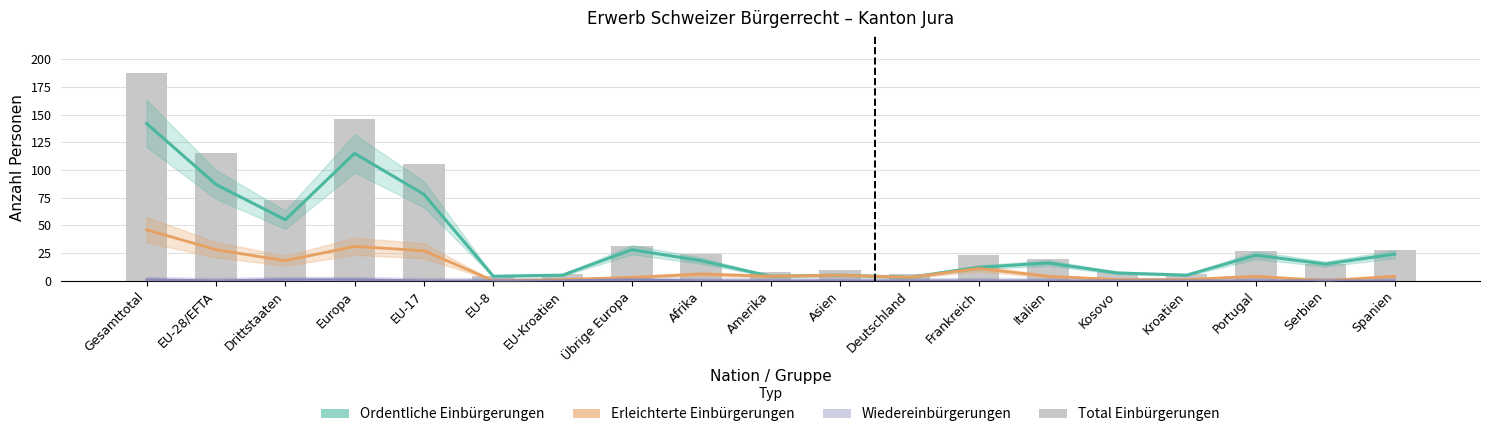

How many data points in Ordentliche Einbürgerungen are less than 16?

9